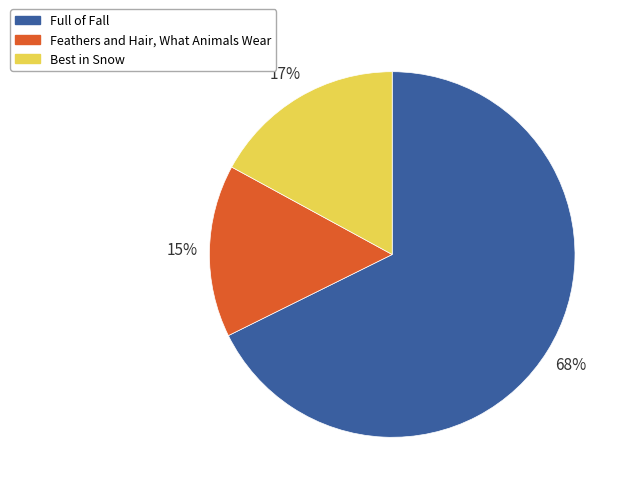

Rank the categories by value from highest to lowest.

Full of Fall, Best in Snow, Feathers and Hair, What Animals Wear